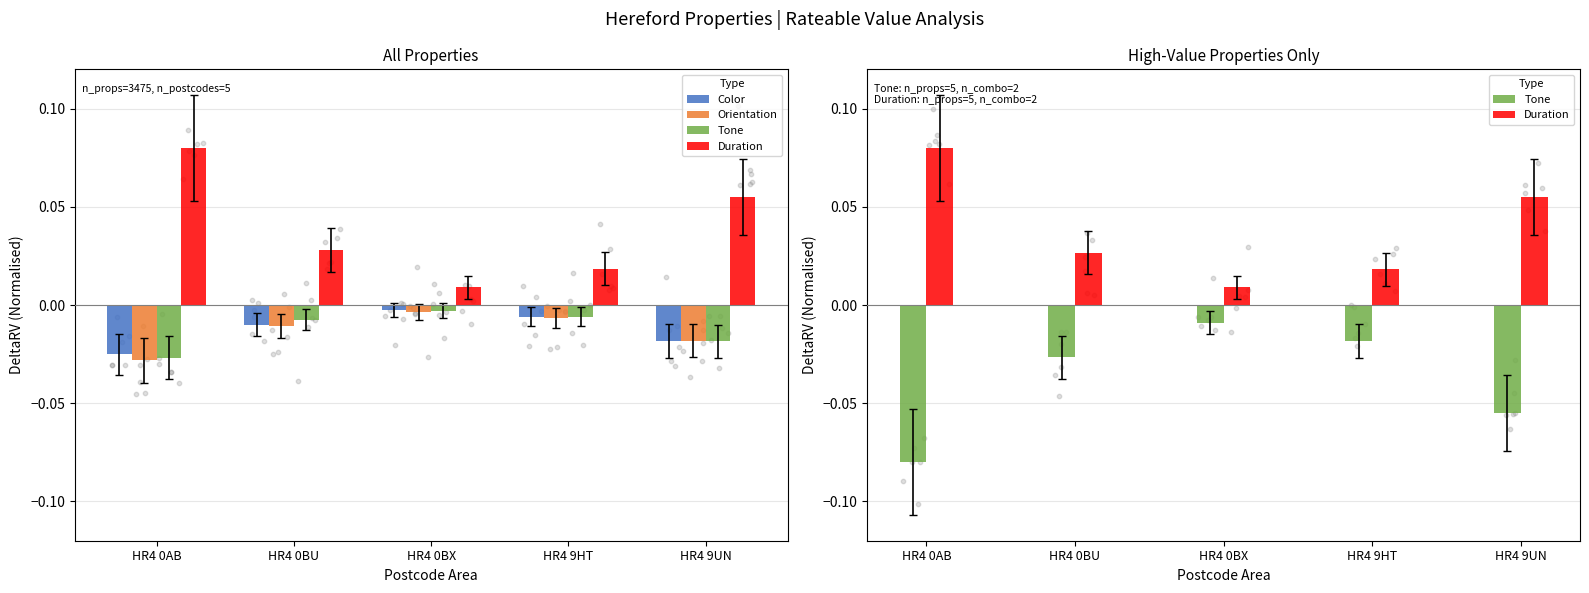

What are all the series names shown in the legend?

Color, Orientation, Tone, Duration